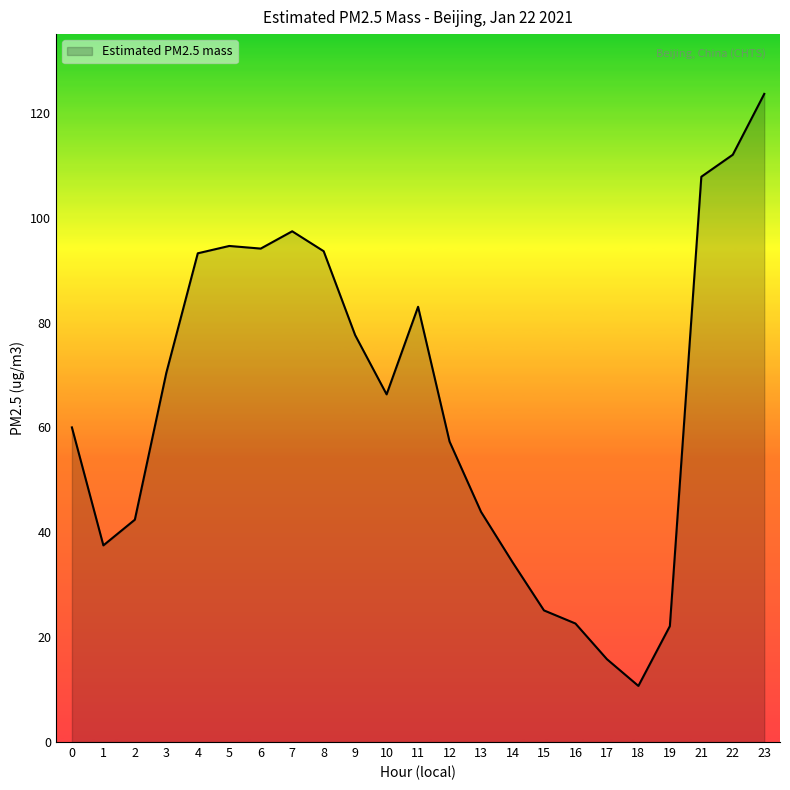

Which has a higher value, 13 or 16?

13